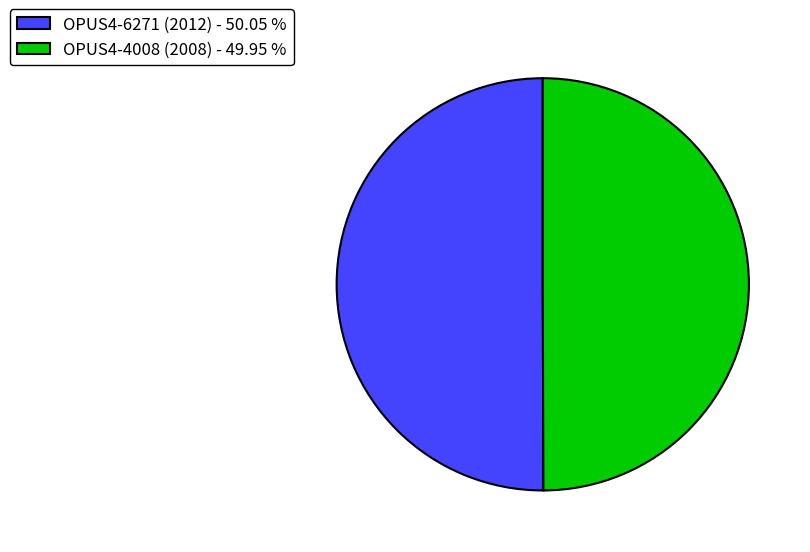

How many segments does this pie chart have?

2